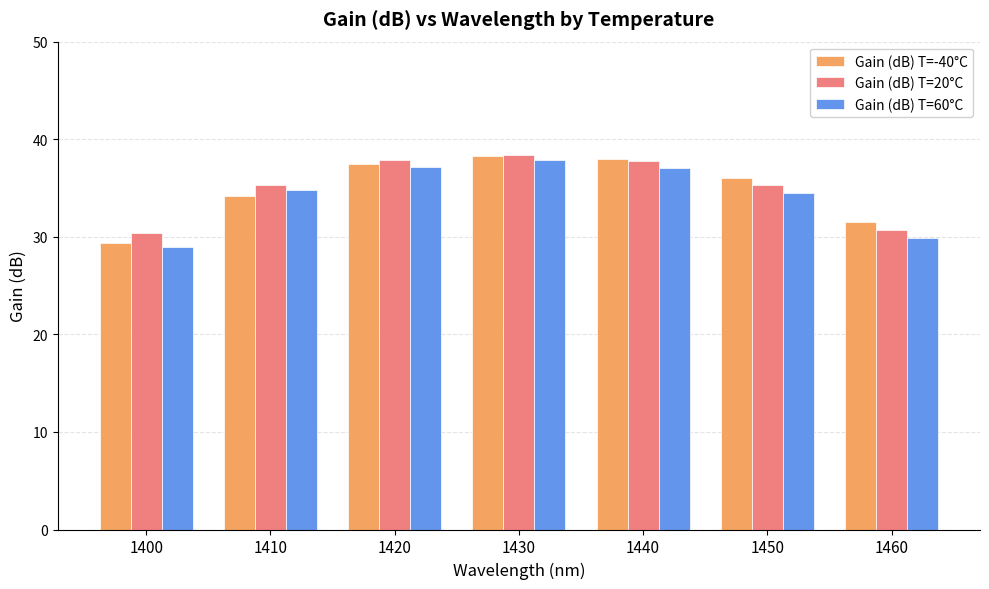

What is the average value of the Gain (dB) T=20°C series?

35.1